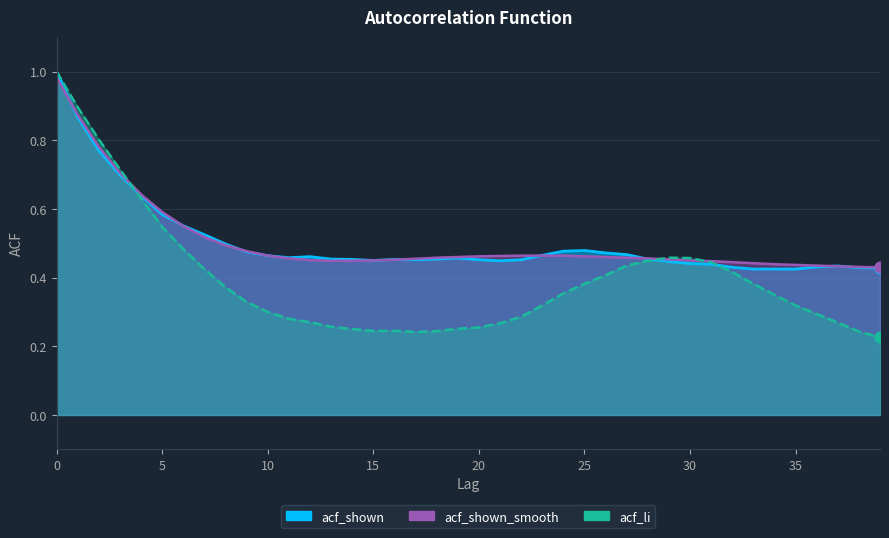

Is the value of acf_li at 0 greater than the value of acf_shown at 23?

Yes